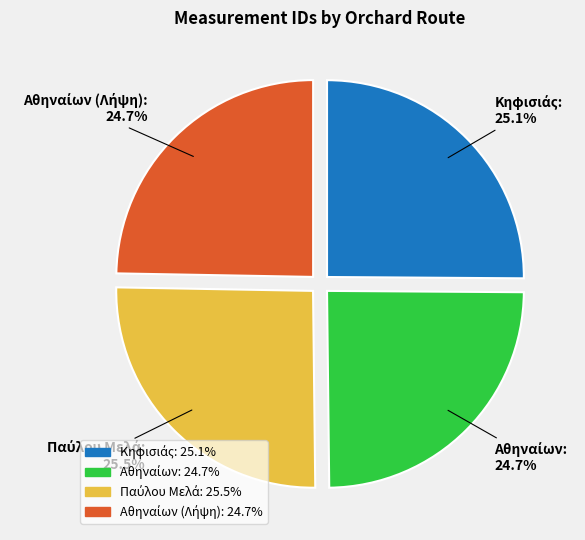

Is there a majority slice in this chart?

No